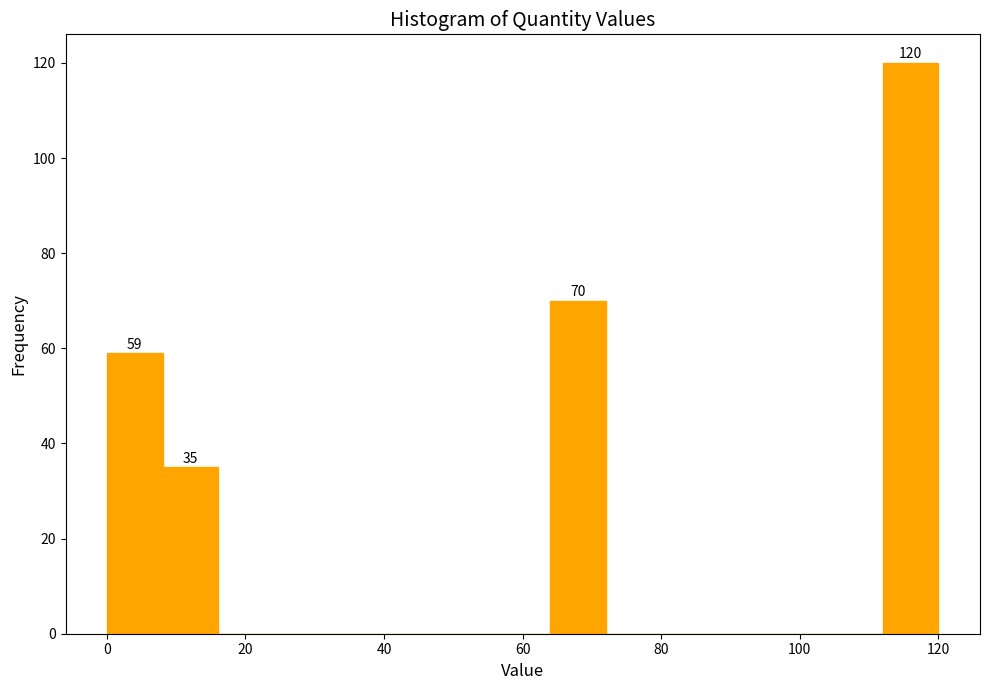

Around what value on the x-axis is the tallest bar? Give the approximate position of its centre, as read against the axis.

116